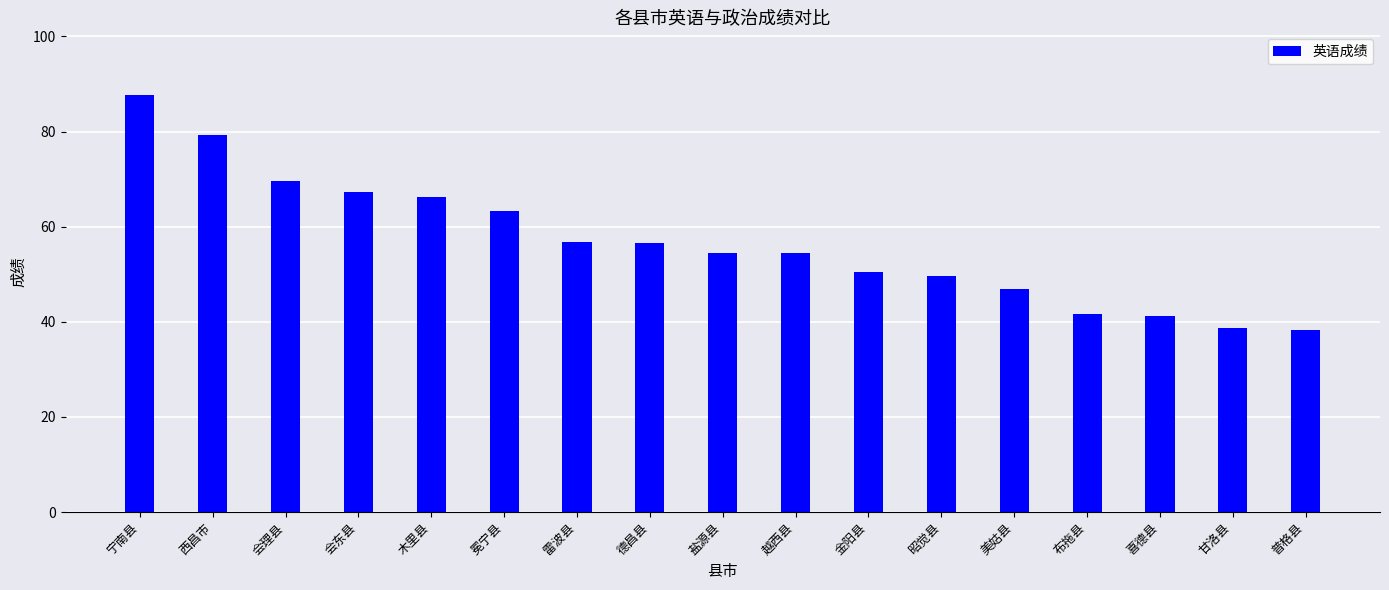

At which label is the value closest to 62?

冕宁县